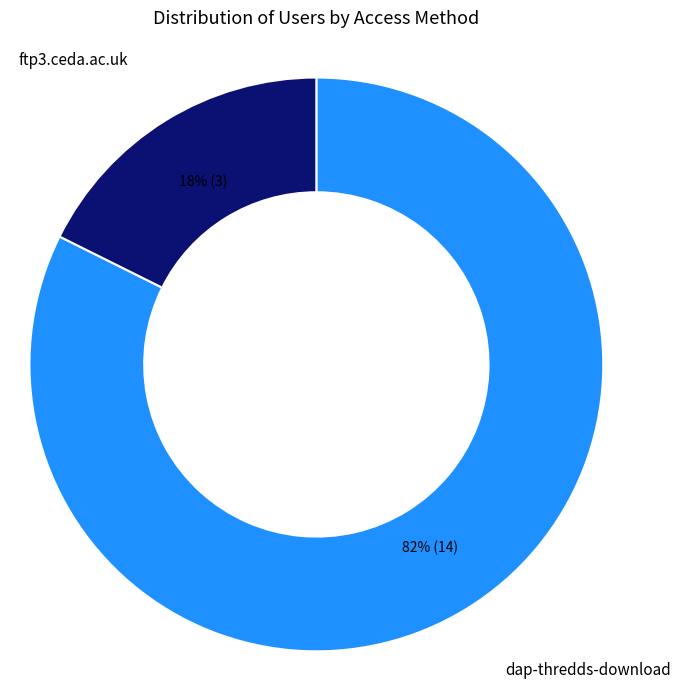

Is there a majority slice in this chart?

Yes